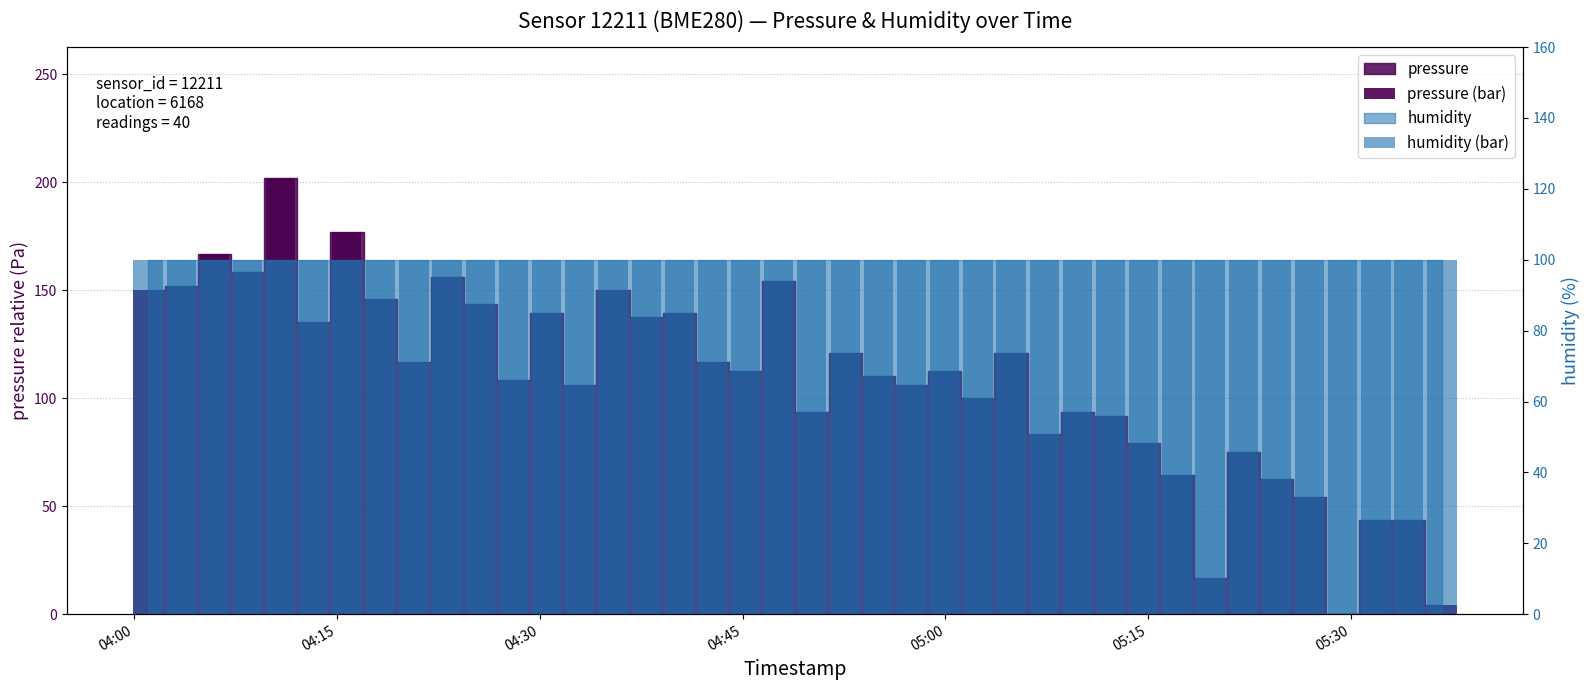

Which series has the largest total across all categories?

pressure (bar)